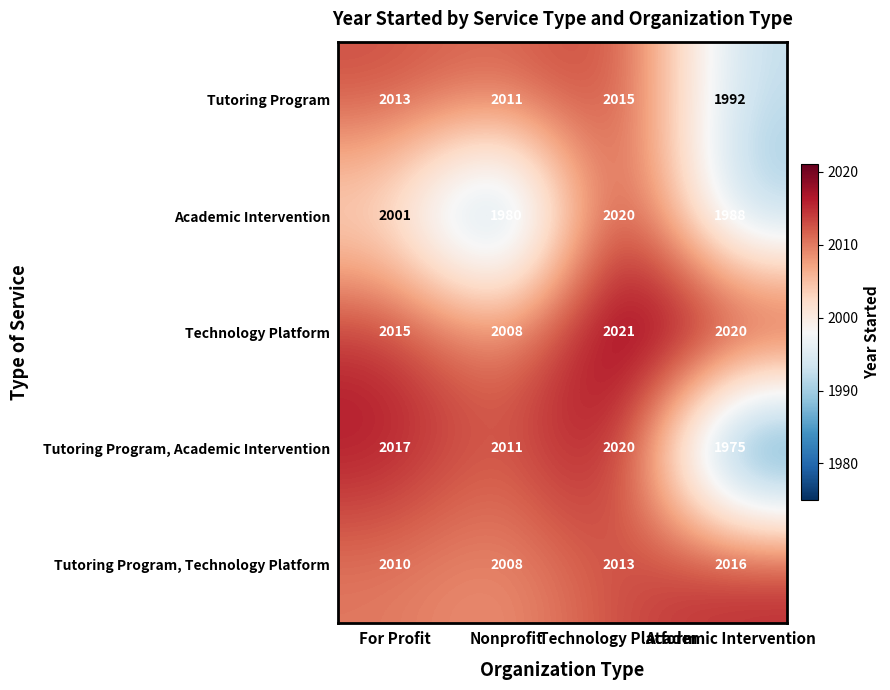

What is the sum of all Tutoring Program values?

8031